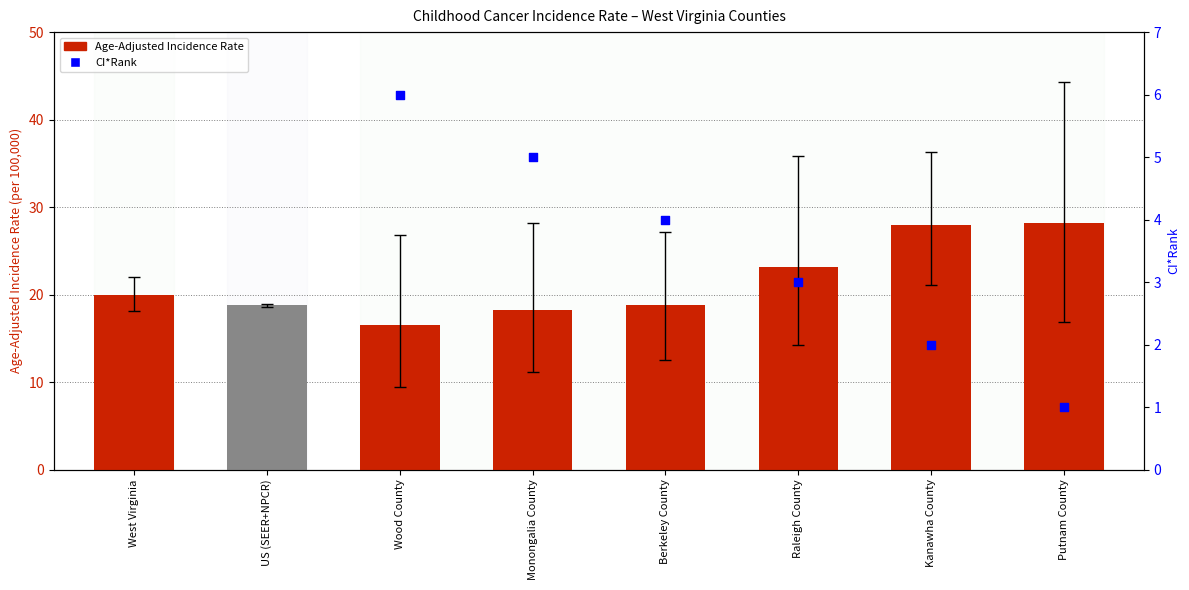

What is the ratio of the value at Berkeley County to the value at Kanawha County?

0.7